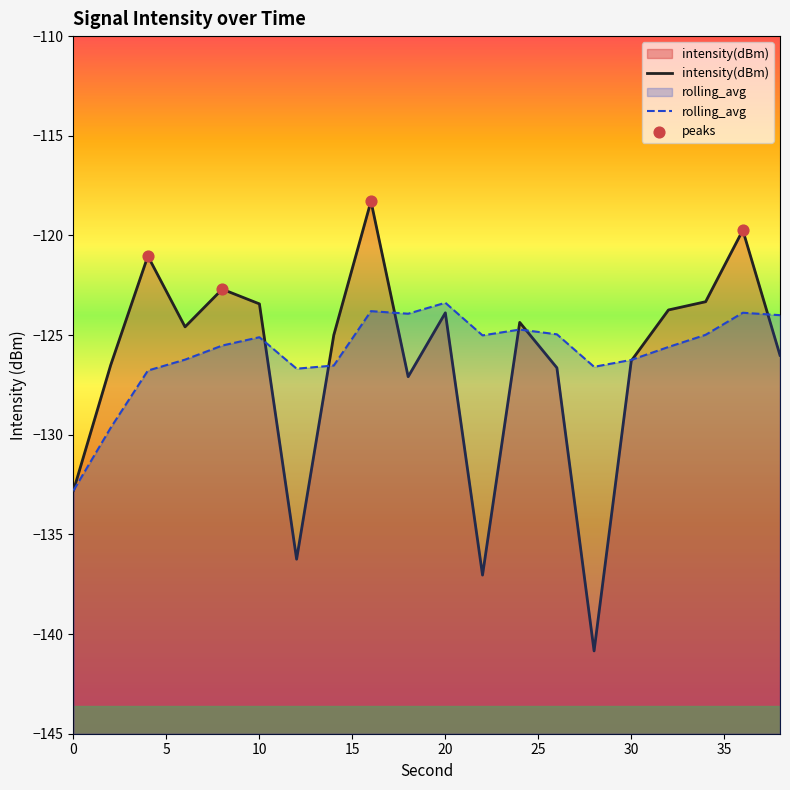

Is the value of intensity(dBm) at 12 greater than the value of rolling_avg at 32?

No